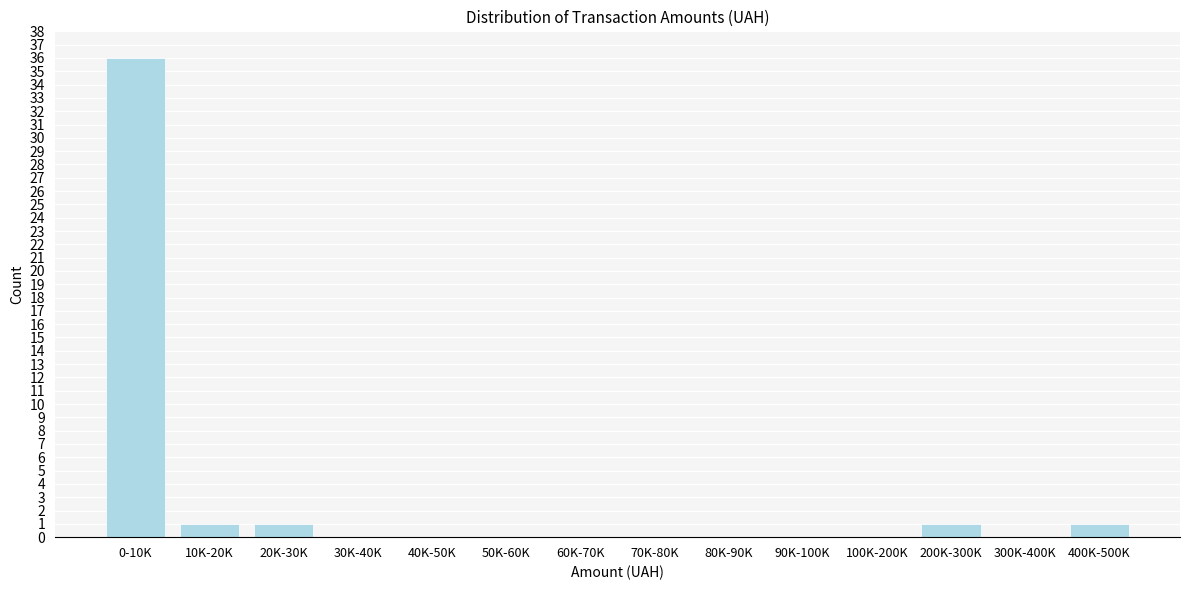

Reading left to right, extract all data points from this chart.

0-10K=36	10K-20K=1	20K-30K=1	30K-40K=0	40K-50K=0	50K-60K=0	60K-70K=0	70K-80K=0	80K-90K=0	90K-100K=0	100K-200K=0	200K-300K=1	300K-400K=0	400K-500K=1